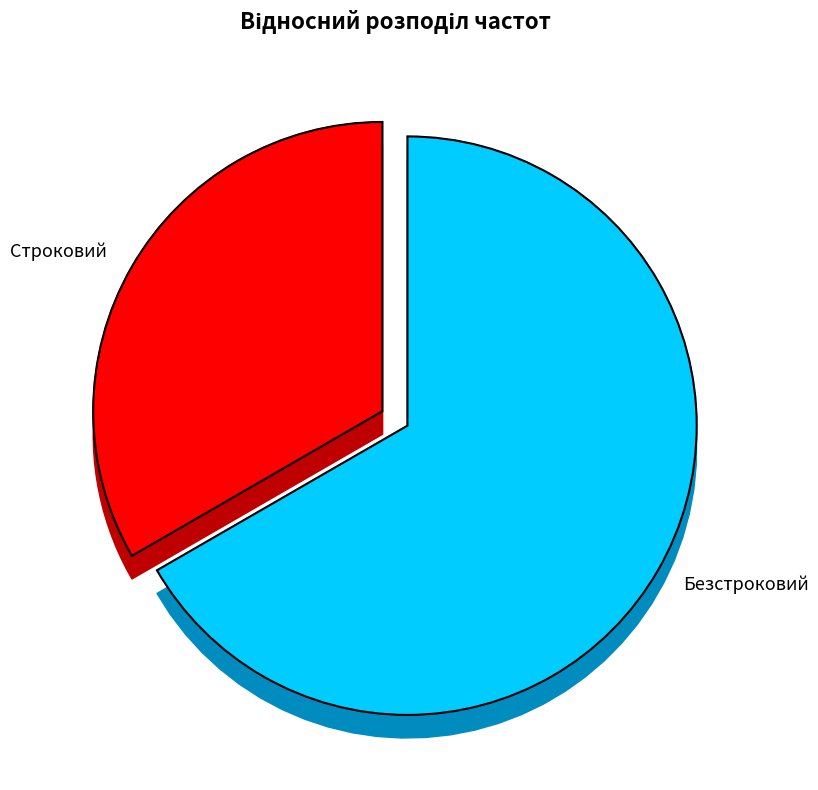

What is the smallest slice in the pie chart?

Строковий